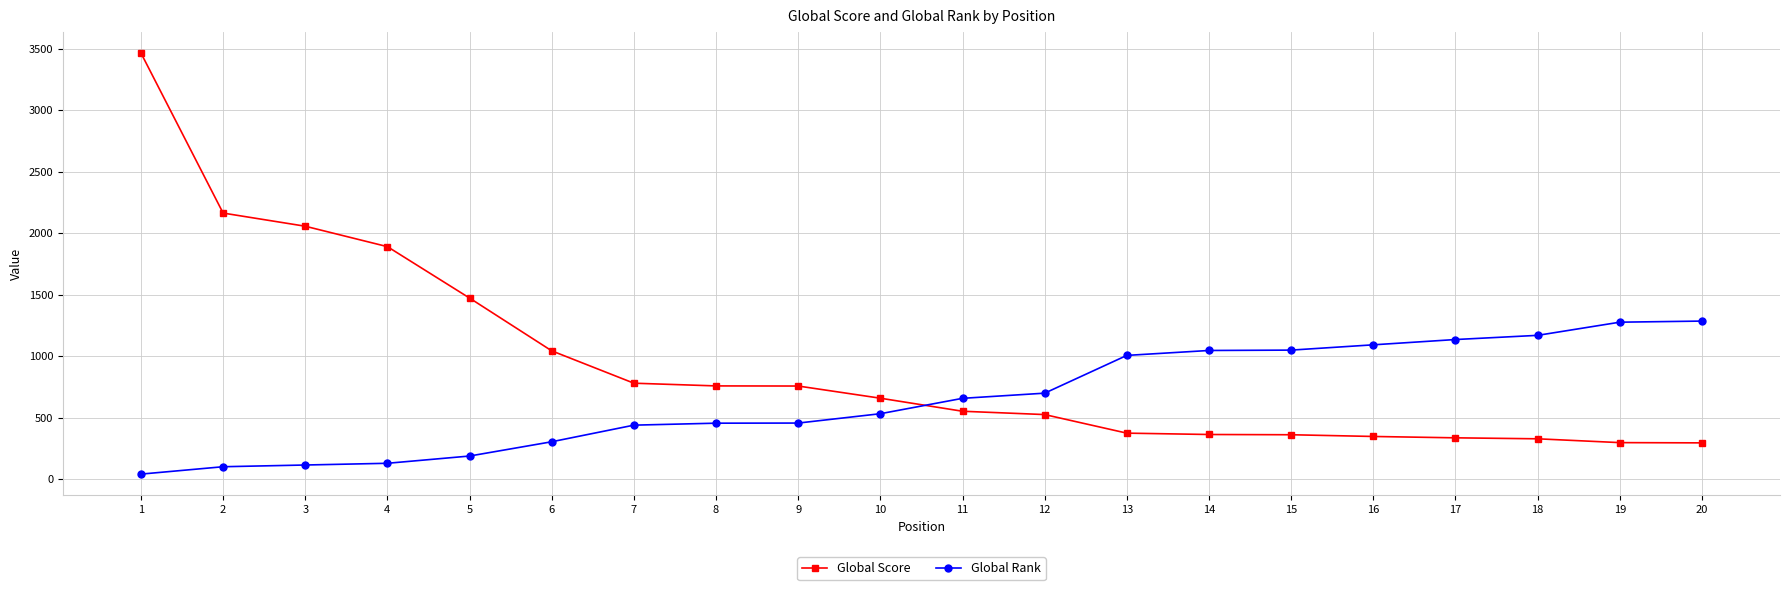

Which series has the widest spread of values?

Global Score